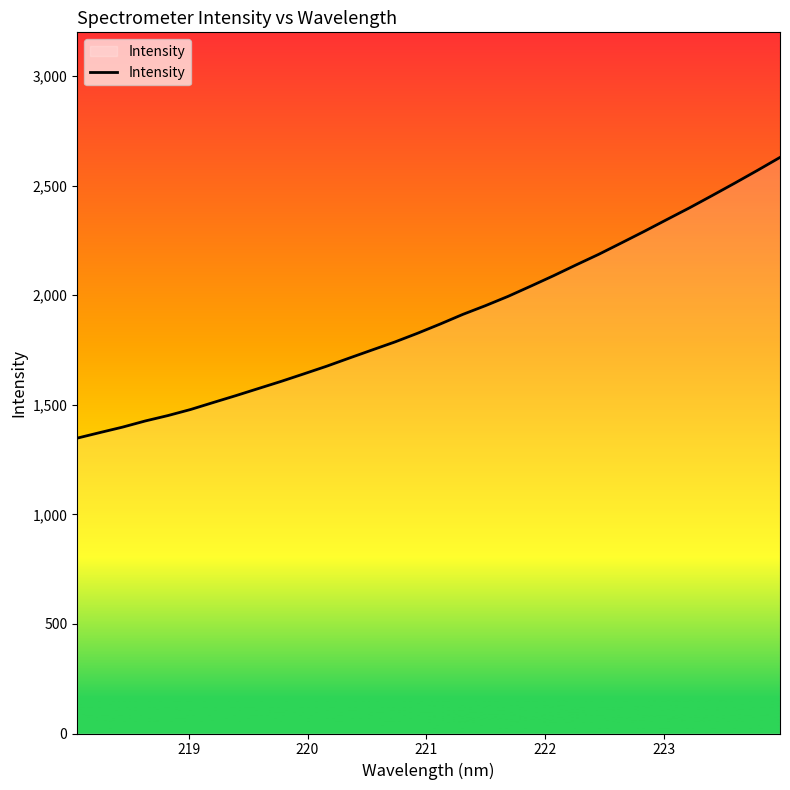

Does the chart have visible grid lines?

No